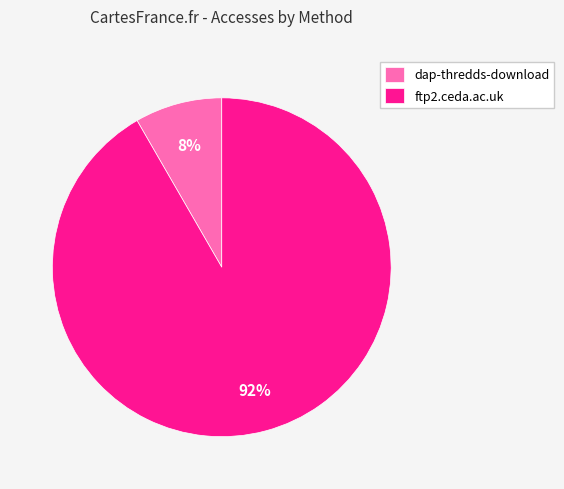

What is the ratio of the value at dap-thredds-download to the value at ftp2.ceda.ac.uk?

0.1